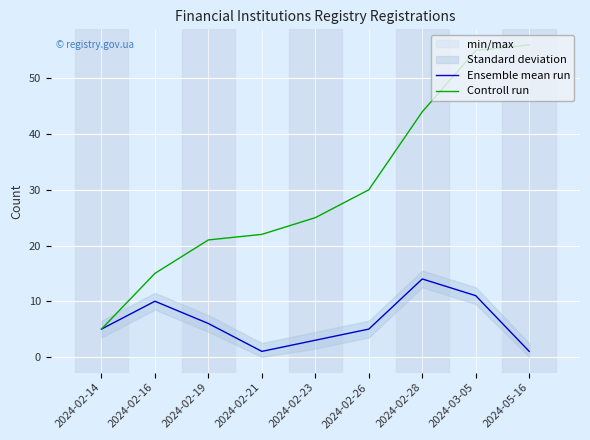

Rank the series at 2024-02-16 from lowest to highest value.

Ensemble mean run, Controll run